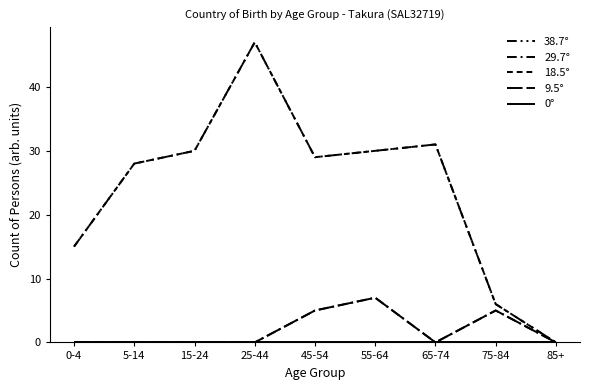

Does the chart display data point markers on the line(s)?

No